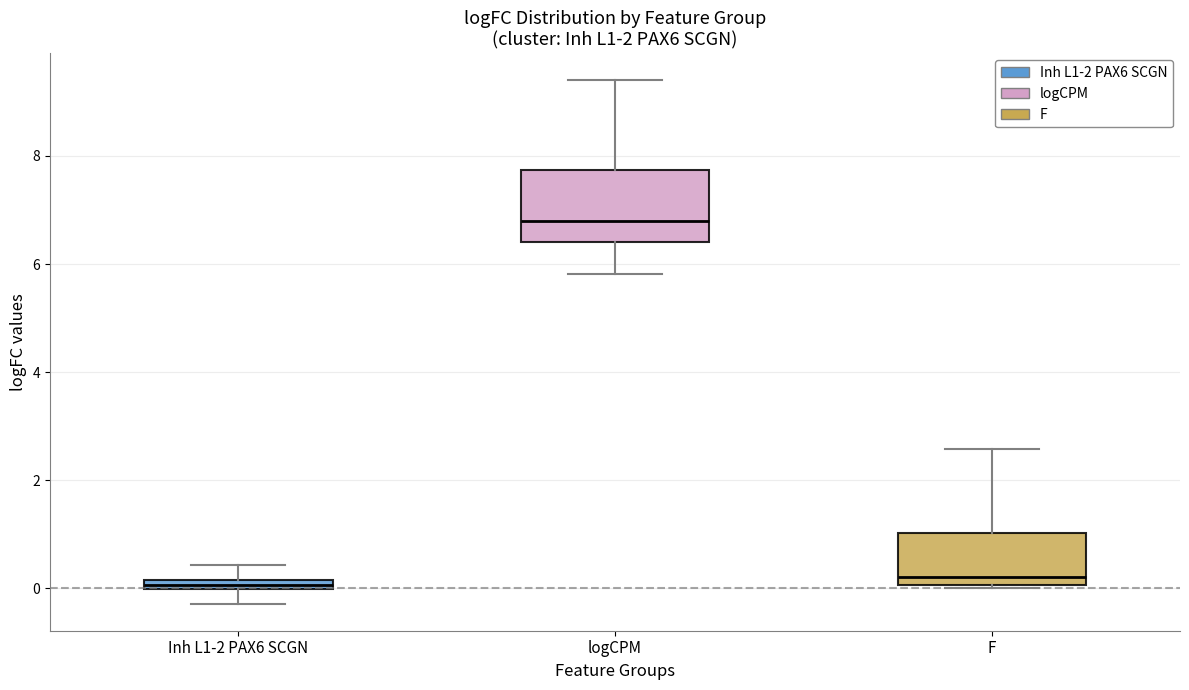

Which box's median line is the highest?

logCPM